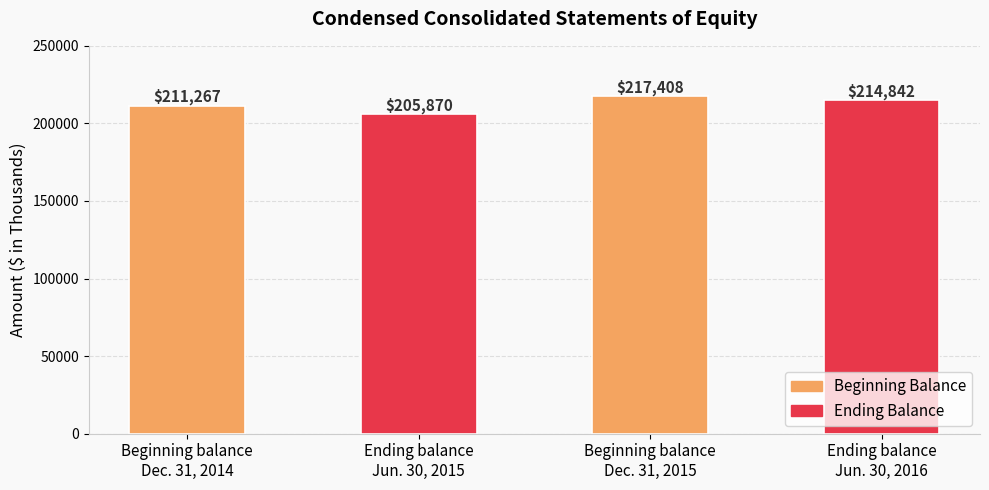

Which has a higher value, Ending balance
Jun. 30, 2015 or Beginning balance
Dec. 31, 2014?

Beginning balance
Dec. 31, 2014